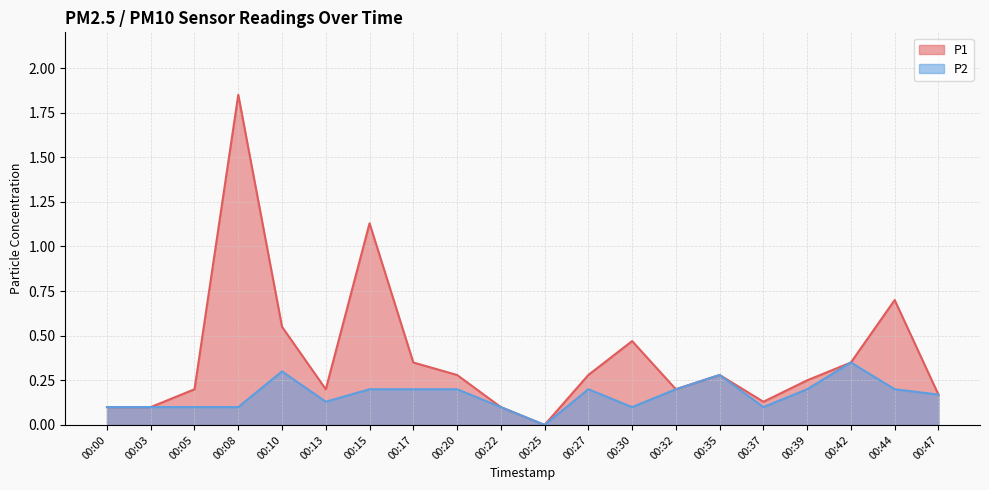

Reading left to right, extract all data points from this chart.

P1: 00:00=0.1	00:03=0.1	00:05=0.2	00:08=1.9	00:10=0.6	00:13=0.2	00:15=1.1	00:17=0.3	00:20=0.3	00:22=0.1	00:25=0.0	00:27=0.3	00:30=0.5	00:32=0.2	00:35=0.3	00:37=0.1	00:39=0.2	00:42=0.3	00:44=0.7	00:47=0.2
P2: 00:00=0.1	00:03=0.1	00:05=0.1	00:08=0.1	00:10=0.3	00:13=0.1	00:15=0.2	00:17=0.2	00:20=0.2	00:22=0.1	00:25=0.0	00:27=0.2	00:30=0.1	00:32=0.2	00:35=0.3	00:37=0.1	00:39=0.2	00:42=0.3	00:44=0.2	00:47=0.2